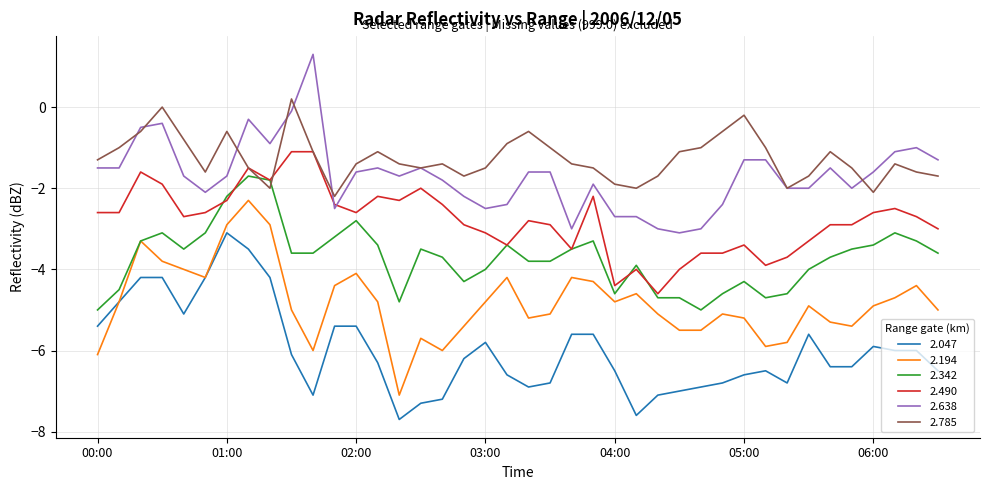

What is the highest value of the 2.047 series?

-3.1